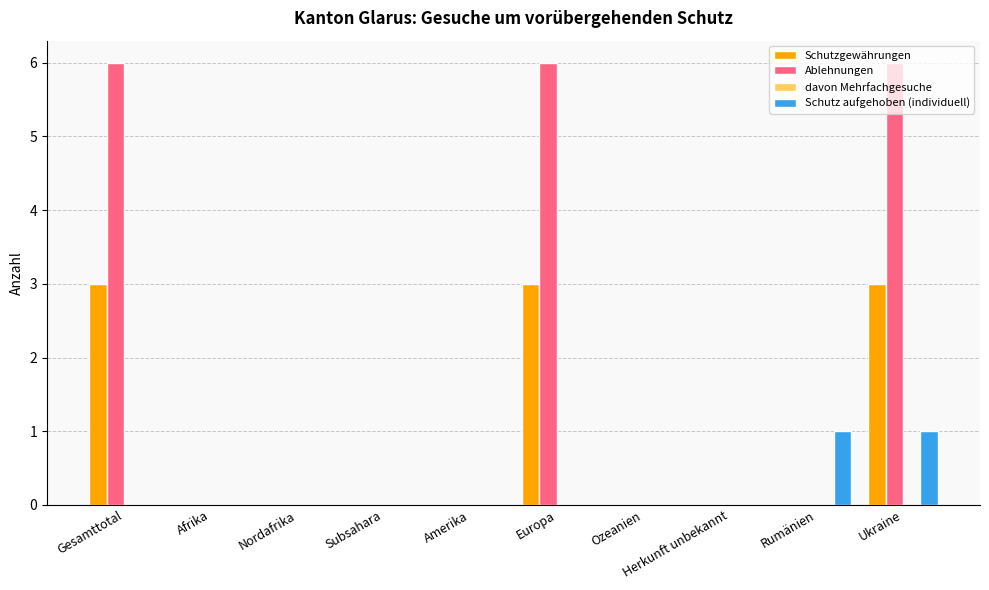

True or false: Schutzgewährungen has a value of 0 at Amerika.

True